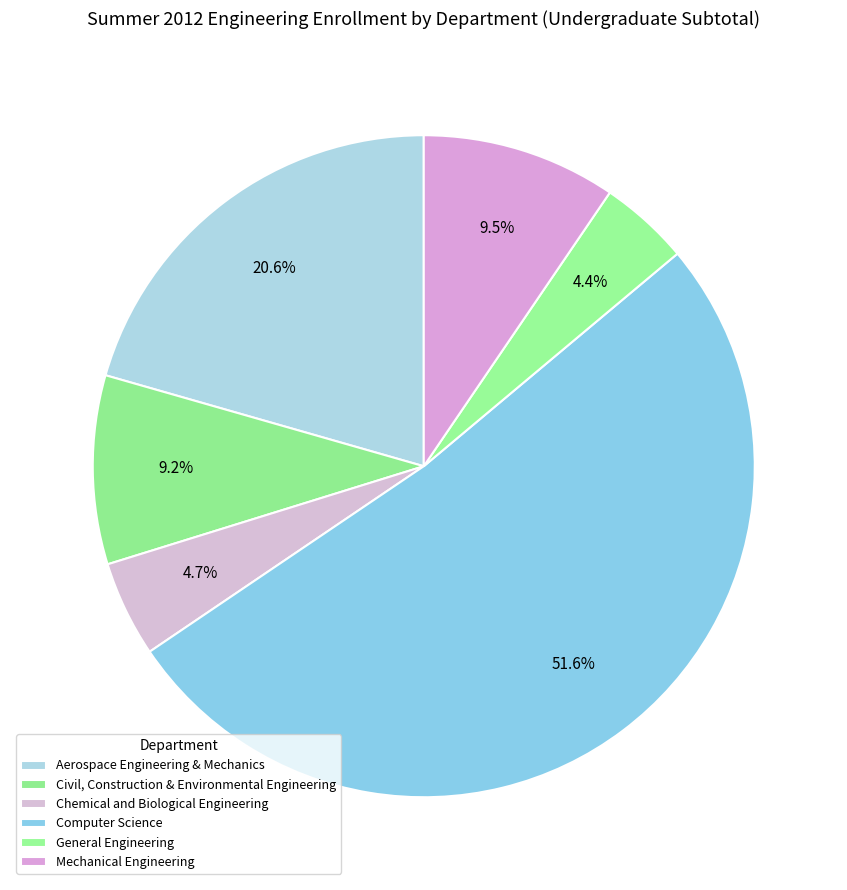

What percentage do Aerospace Engineering & Mechanics and Computer Science together represent?

72.2%